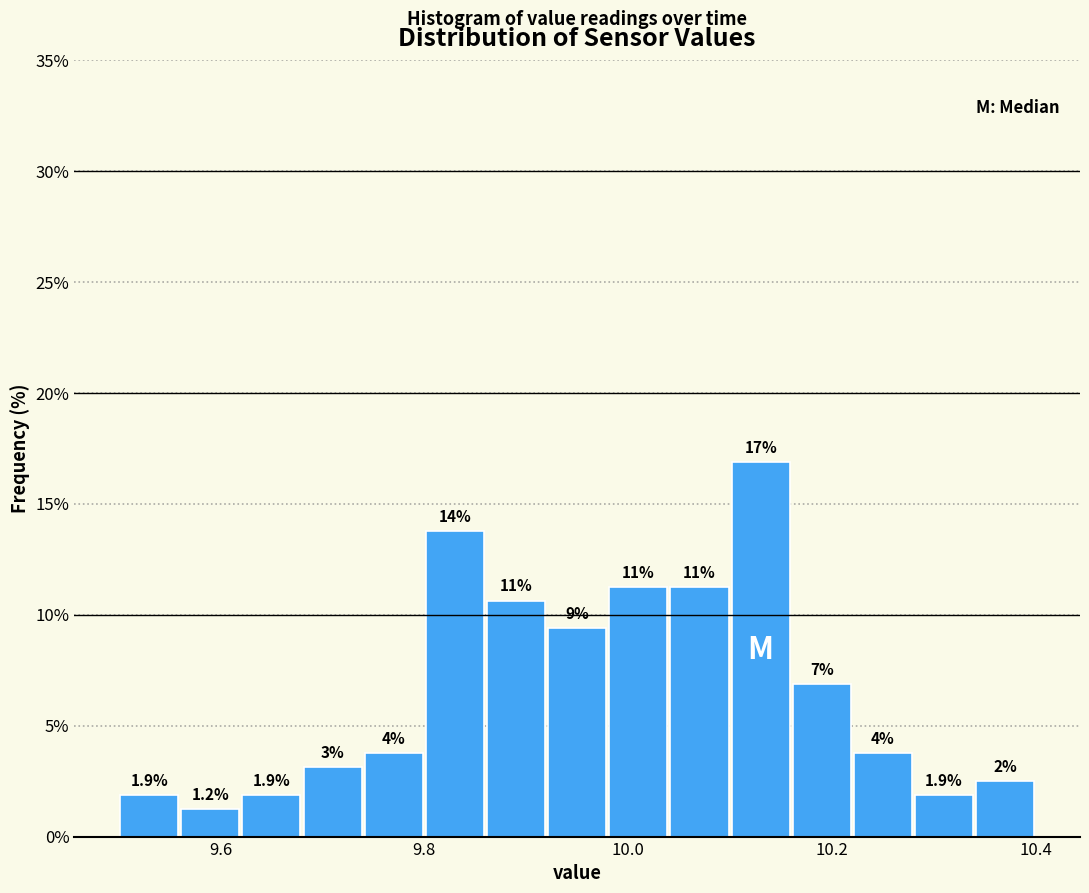

Around what value on the x-axis is the tallest bar? Give the approximate position of its centre, as read against the axis.

10.14